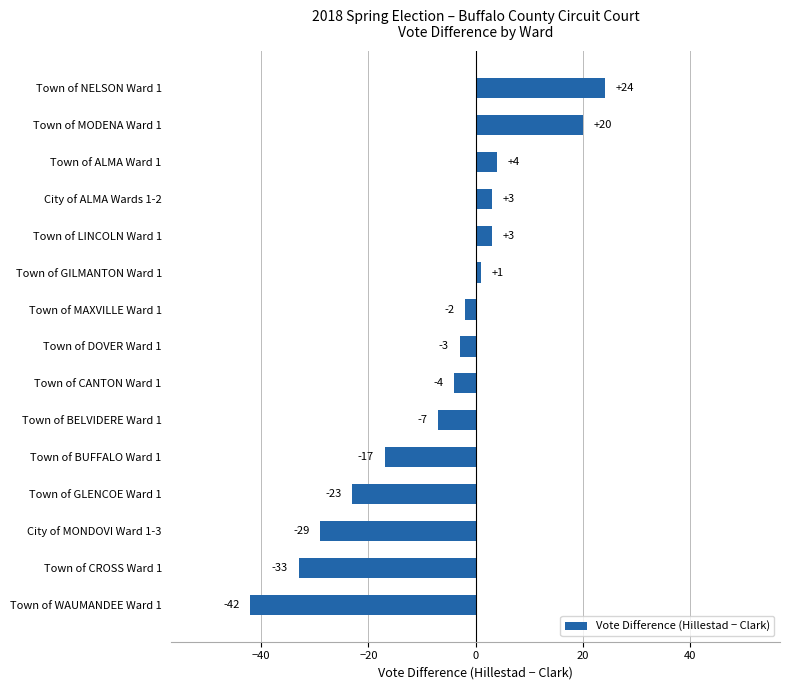

The chart shows a value of -11 at Town of GLENCOE Ward 1. True or false?

False